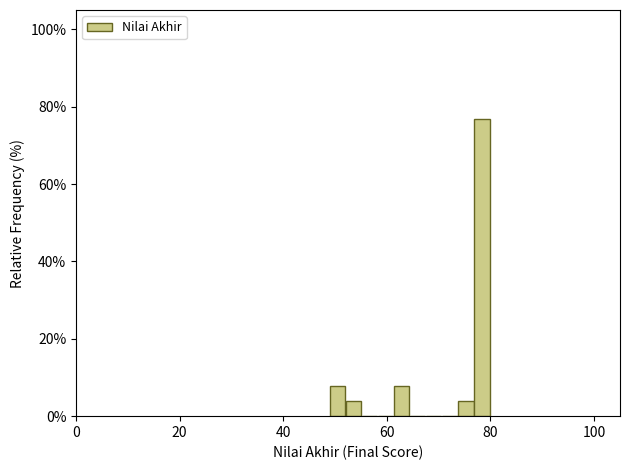

Around what value on the x-axis is the tallest bar? Give the approximate position of its centre, as read against the axis.

78